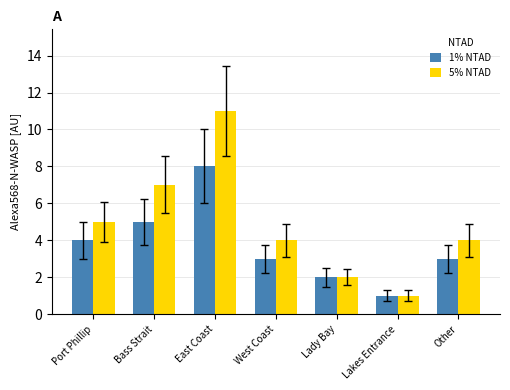

List the series in order of their overall mean, highest first.

5% NTAD, 1% NTAD